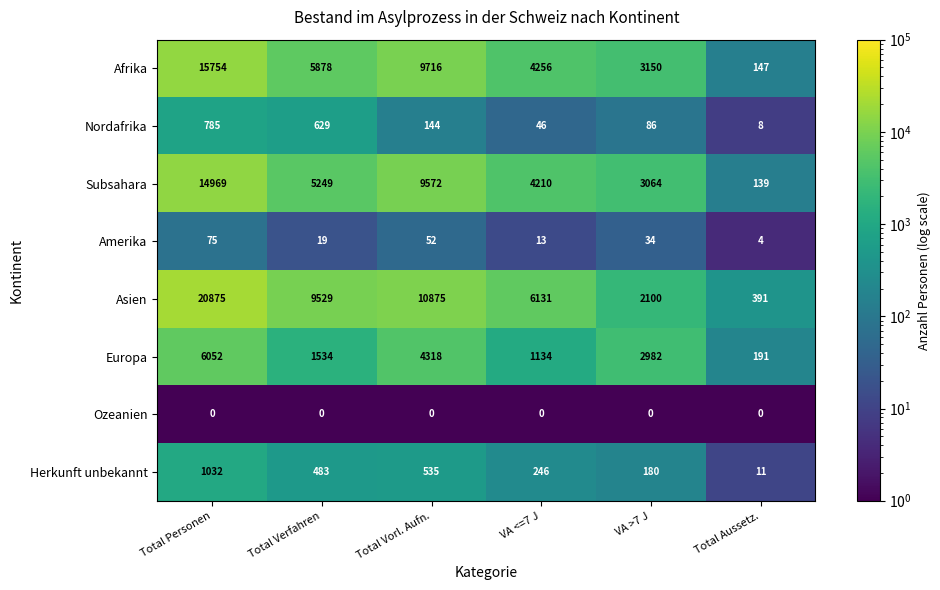

Is it true that Nordafrika equals 785 at Total Personen?

True